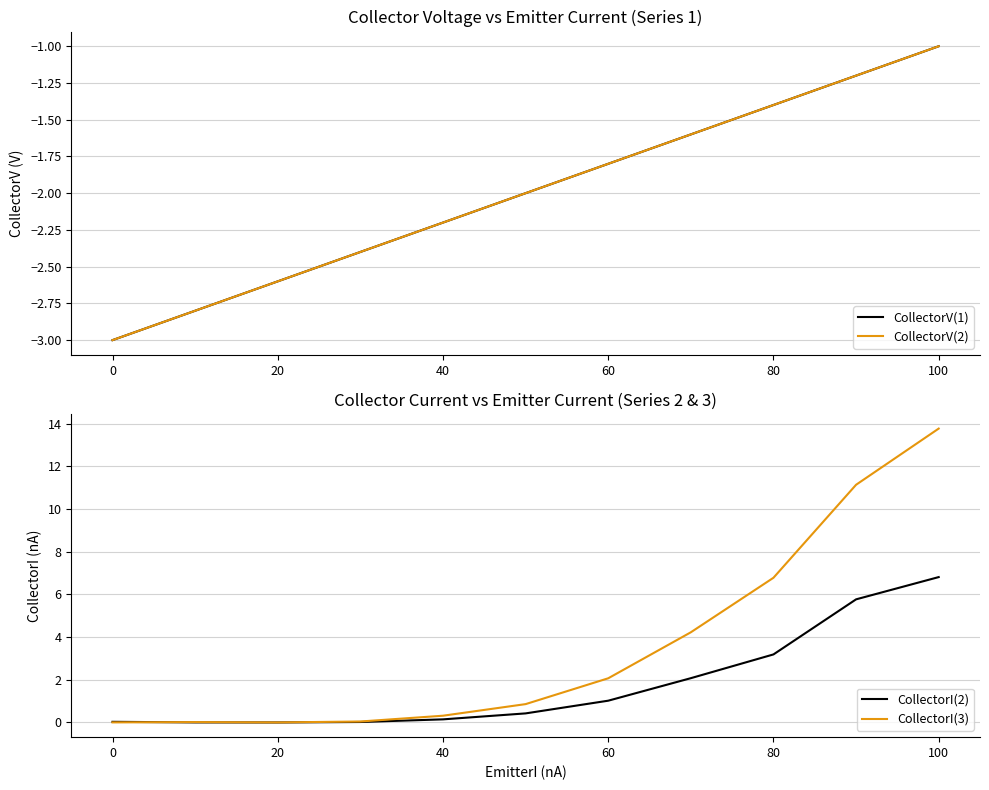

The value of CollectorI(2) at 60 is 1.0. True or false?

True